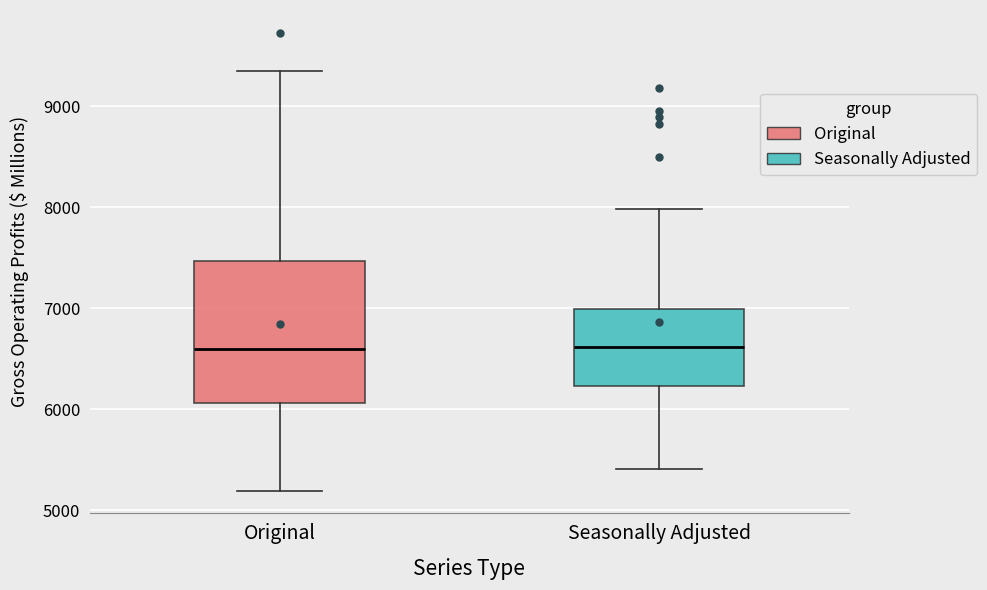

Comparing the boxes themselves (not the whiskers), which one is the tallest?

Original